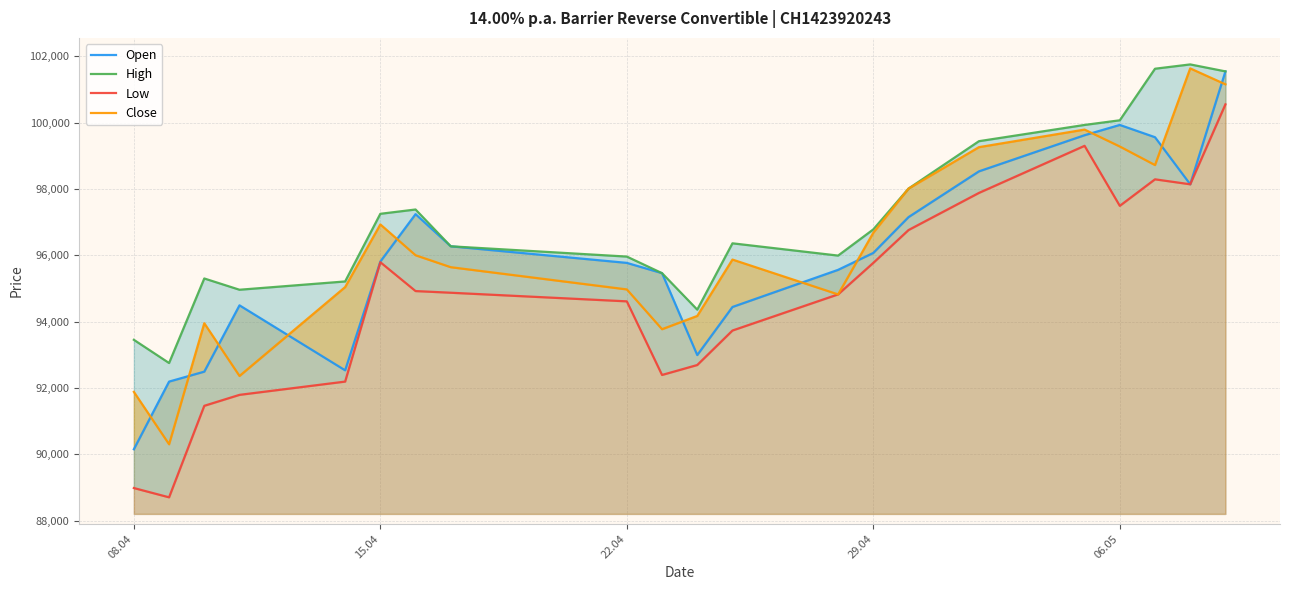

List the series in order of their peak value, lowest first.

Low, Open, Close, High